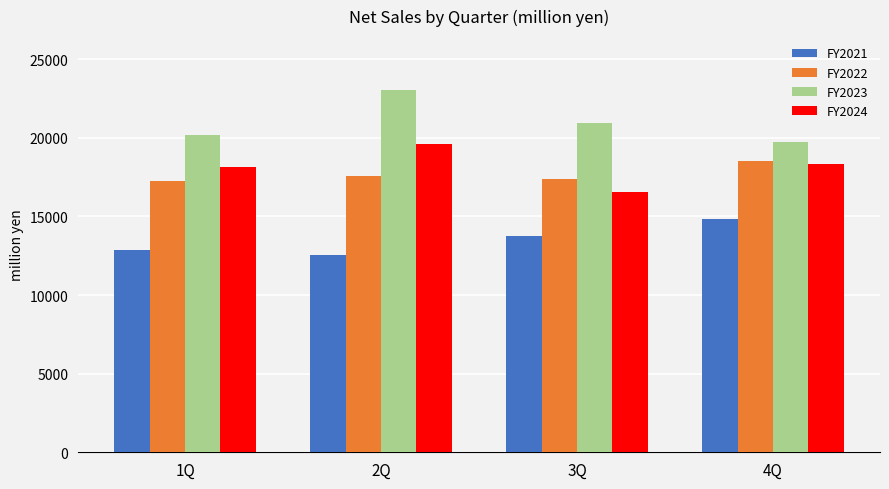

The value of FY2024 at 3Q is 4079. True or false?

False